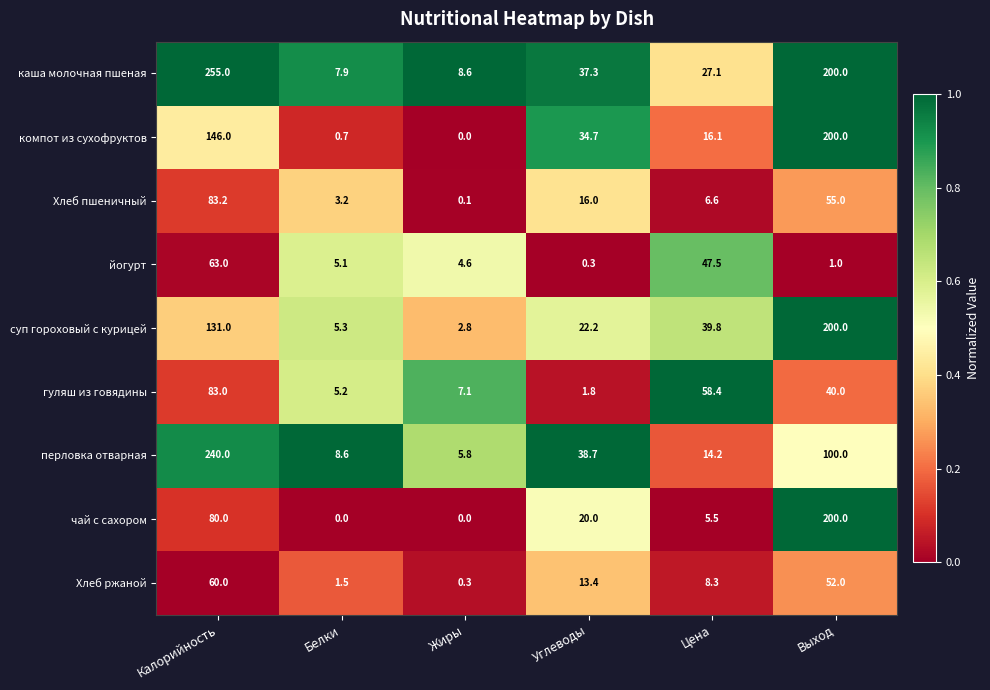

What is the average value of the суп гороховый с курицей series?

66.9